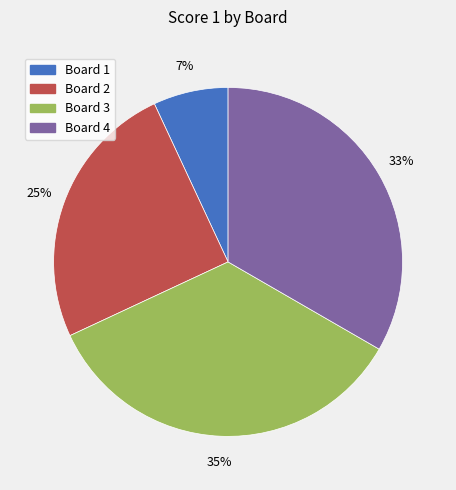

To the nearest percent, what is the average slice percentage?

25%